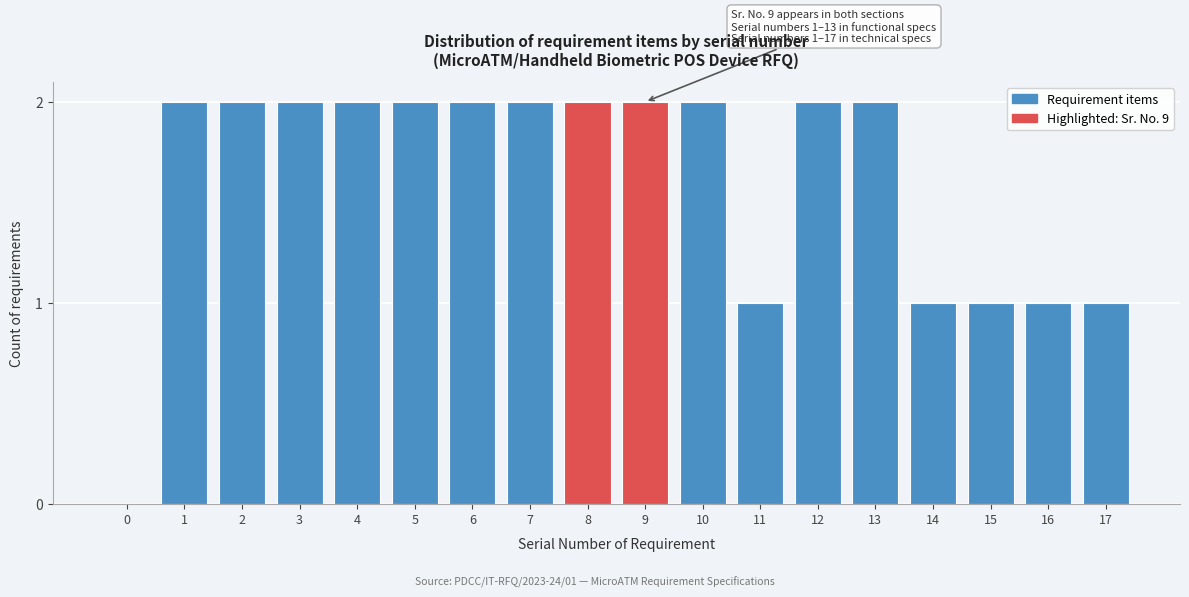

Reading left to right, list all the values displayed in this chart.

0=0	1=2	2=2	3=2	4=2	5=2	6=2	7=2	8=2	9=2	10=2	11=1	12=2	13=2	14=1	15=1	16=1	17=1